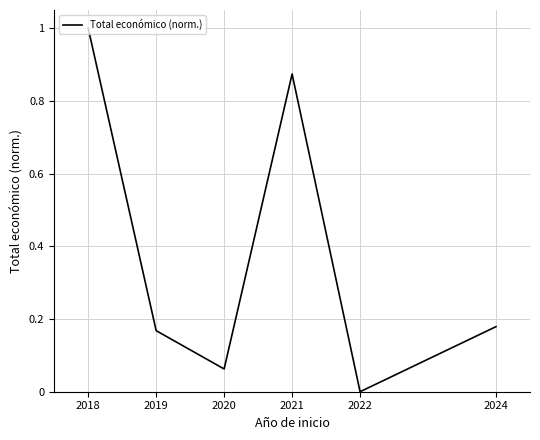

What is the sum of the values at 2021 and 2024?

1.1